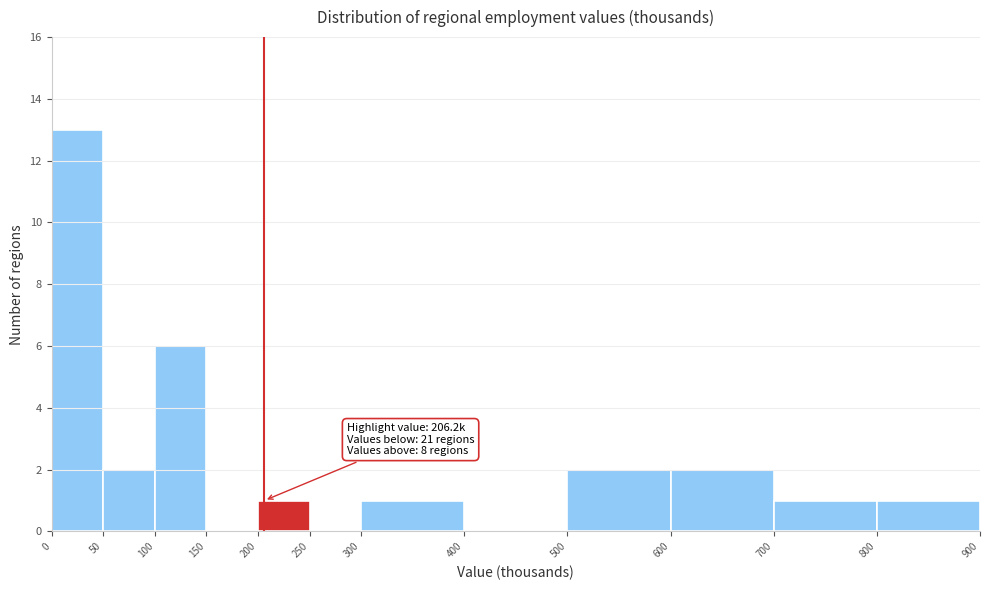

Which range on the x-axis has the tallest bar?

0 to 50